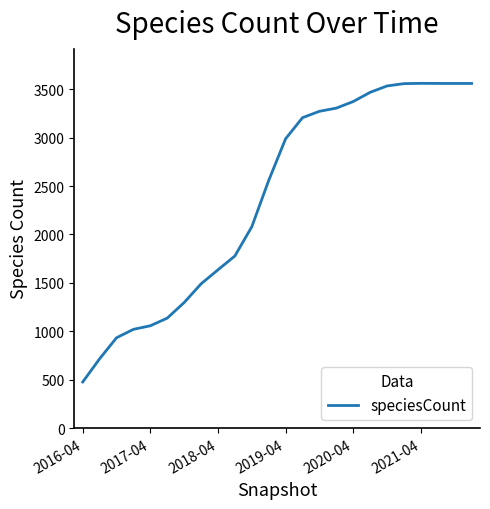

What is the difference between the maximum and minimum values?

3086